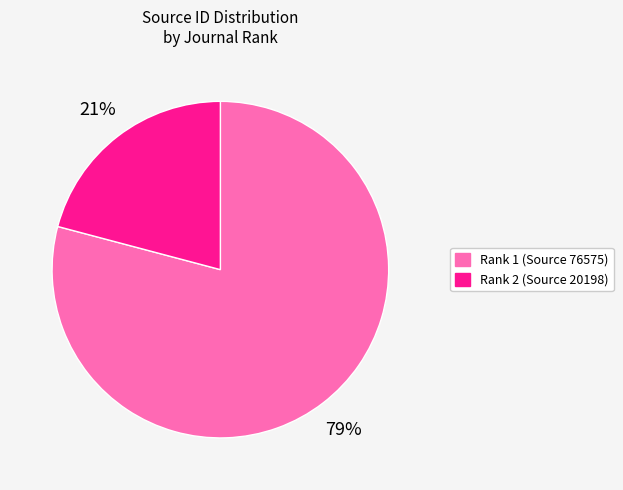

To the nearest percent, what is the difference between the largest and smallest slice percentages?

58%